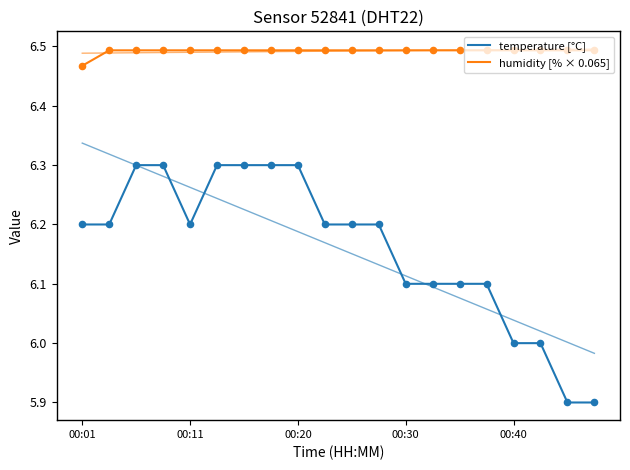

What is the total value across all series at 00:11?

12.7